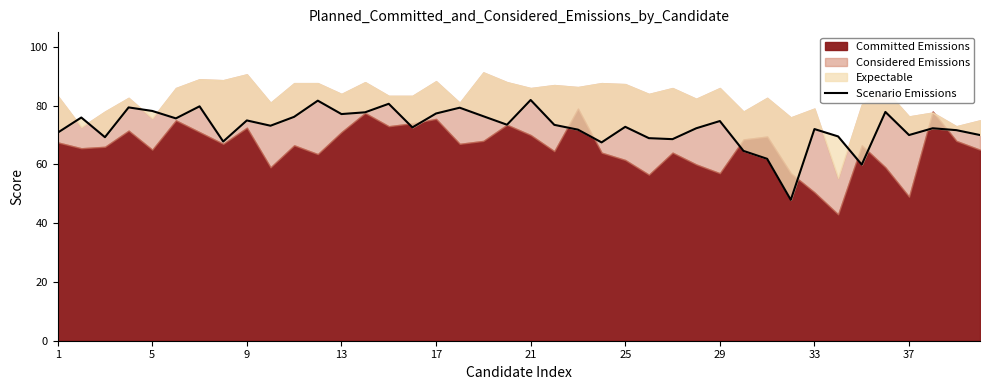

How many lines are shown in the chart?

1